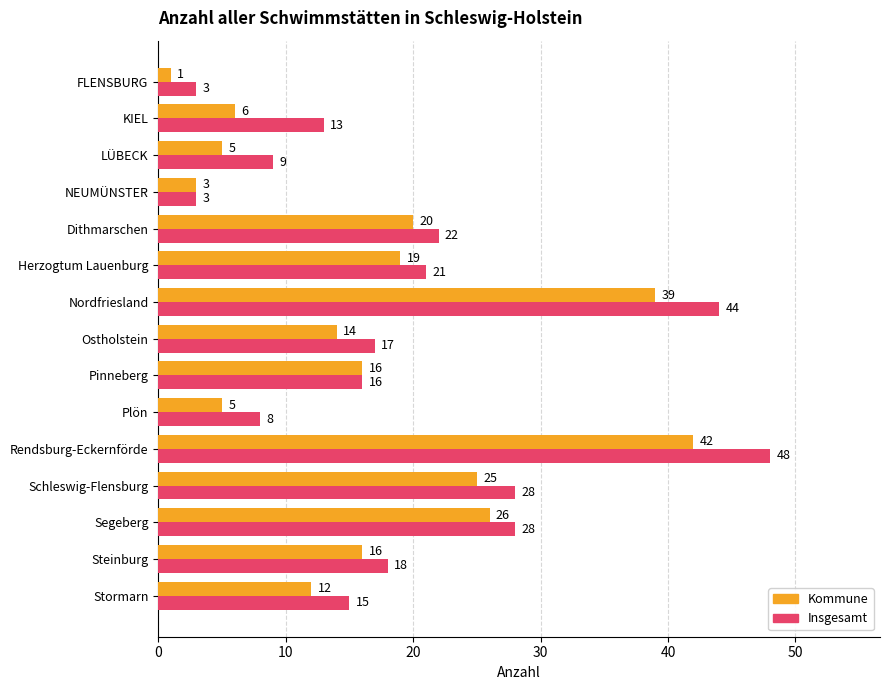

At which category is the sum across all series the highest?

Rendsburg-Eckernförde